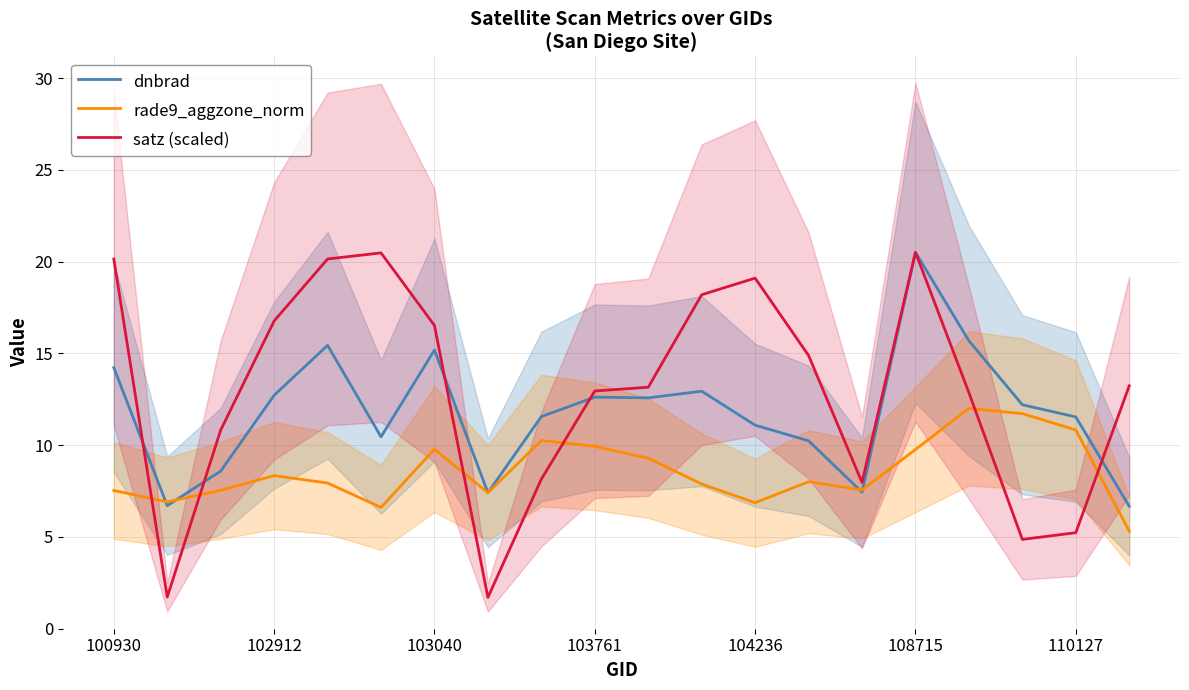

Is it true that rade9_aggzone_norm equals 9.3 at 10?

True